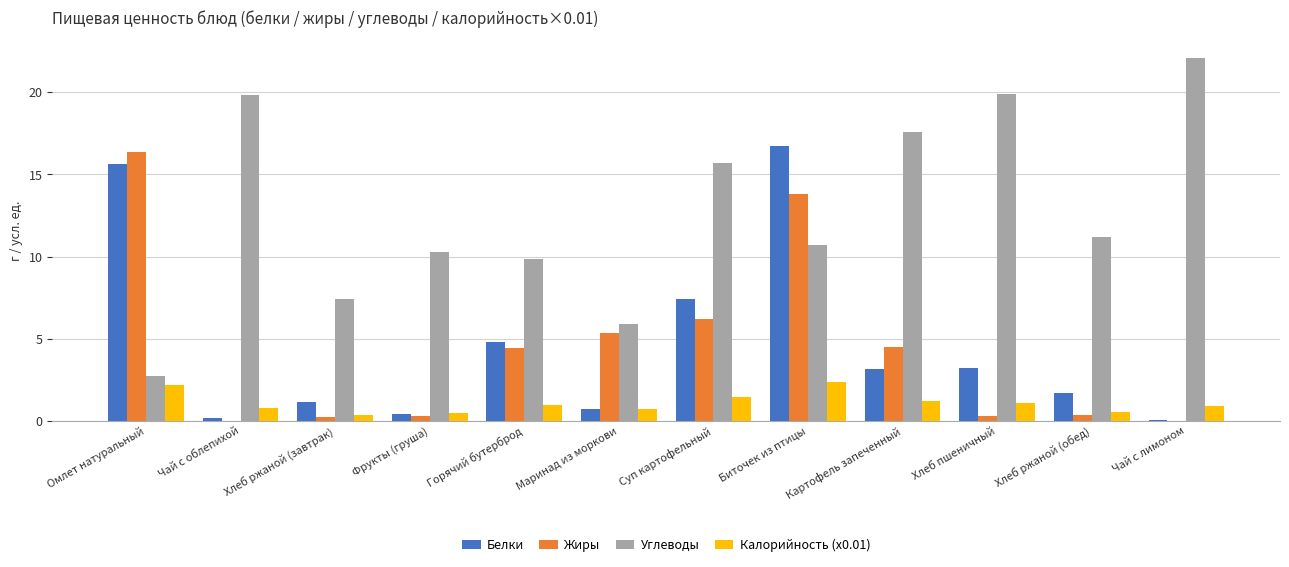

Is it true that Жиры equals -11.3 at Чай с облепихой?

False